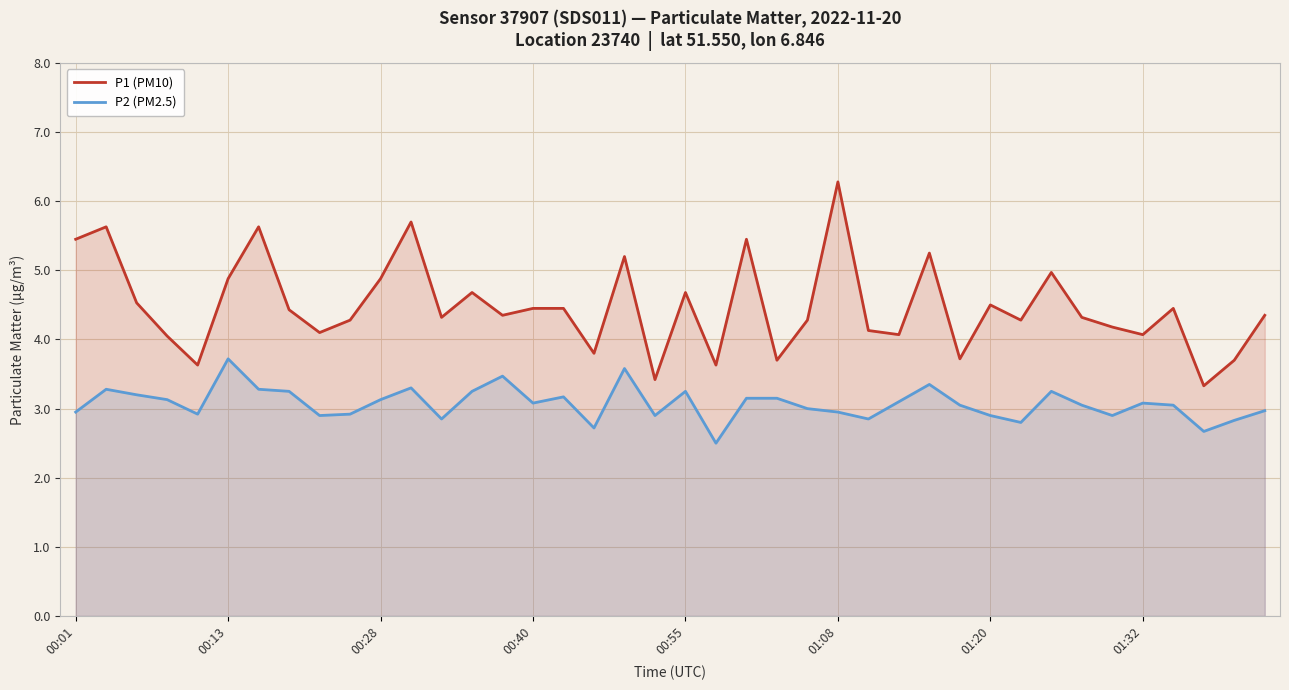

At 8, list the series in order from smallest to largest.

P2 (PM2.5), P1 (PM10)